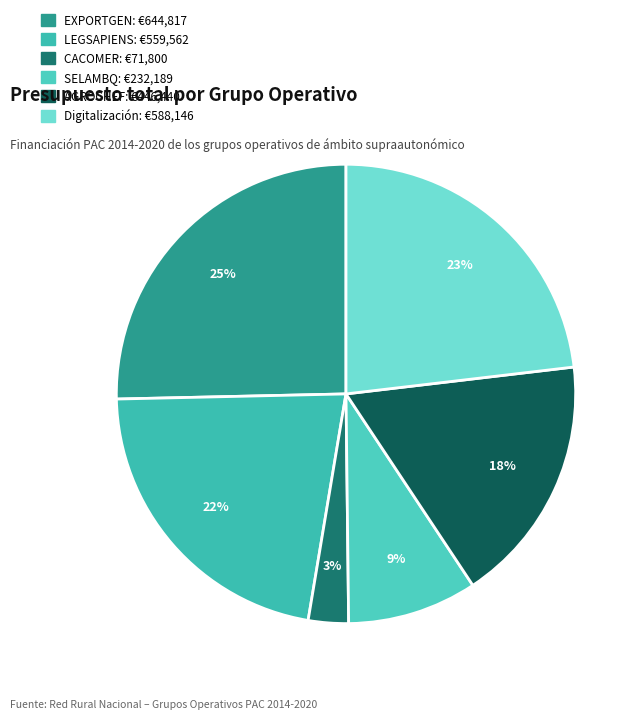

What is the total percentage of SELAMBQ and AGROCHEF?

26.7%